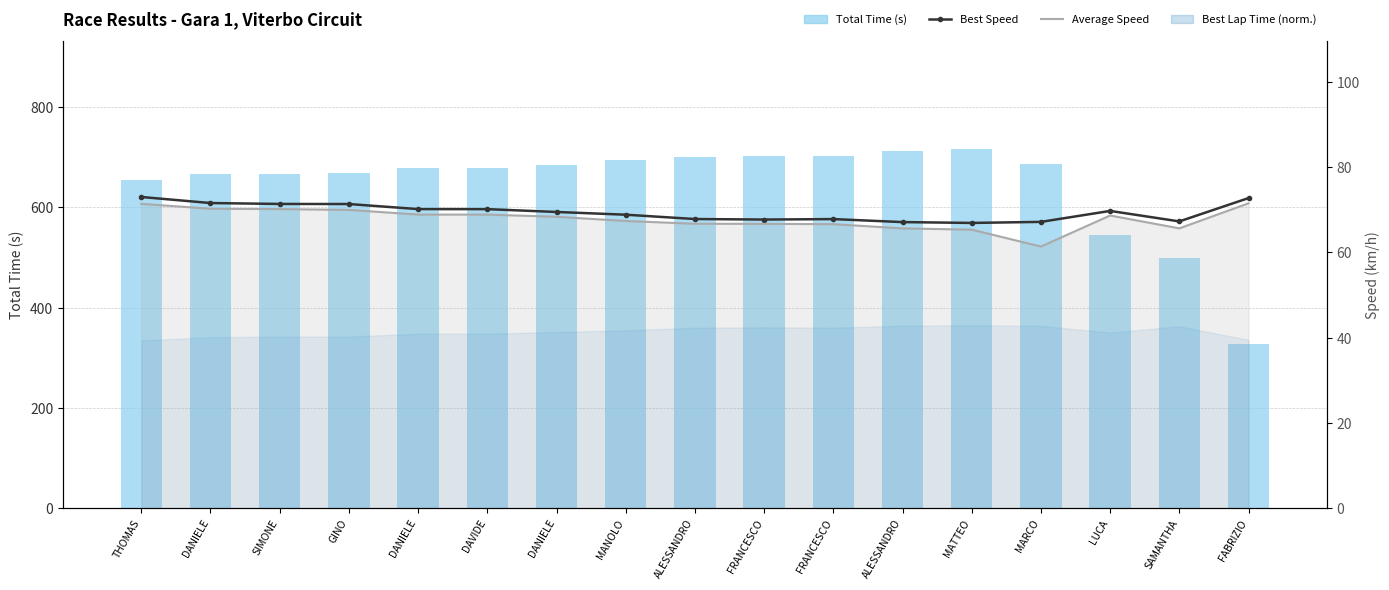

Reading right to left, transcribe all the data shown in this chart.

Total Time (s): 327.2	499.1	545.3	686.3	716.3	713.0	702.5	701.7	701.4	694.7	684.7	679.6	679.5	668.8	667.0	666.2	655.5
Best Speed: 72.7	67.3	69.7	67.2	66.9	67.1	67.8	67.7	67.8	68.8	69.5	70.1	70.2	71.3	71.4	71.6	73.0
Average Speed (line): 71.5	65.6	68.7	61.4	65.3	65.6	66.6	66.7	66.7	67.4	68.4	68.9	68.9	70.0	70.2	70.2	71.4